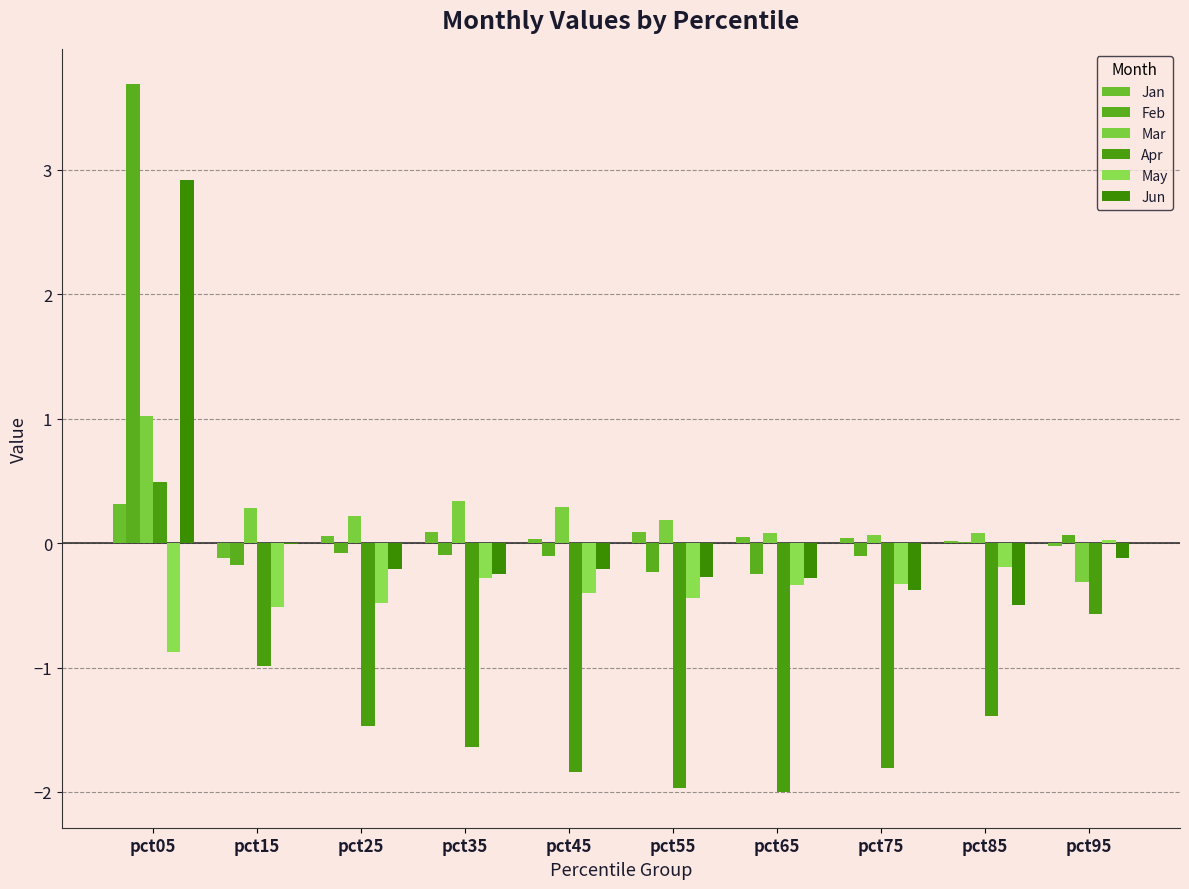

At which label does Feb reach its minimum?

pct65